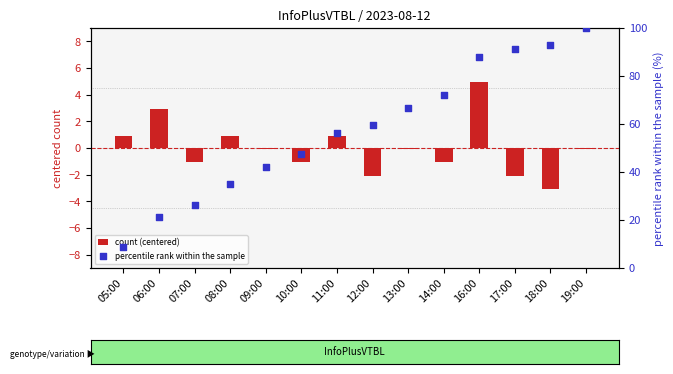

What is the total value across all series at 09:00?

42.0